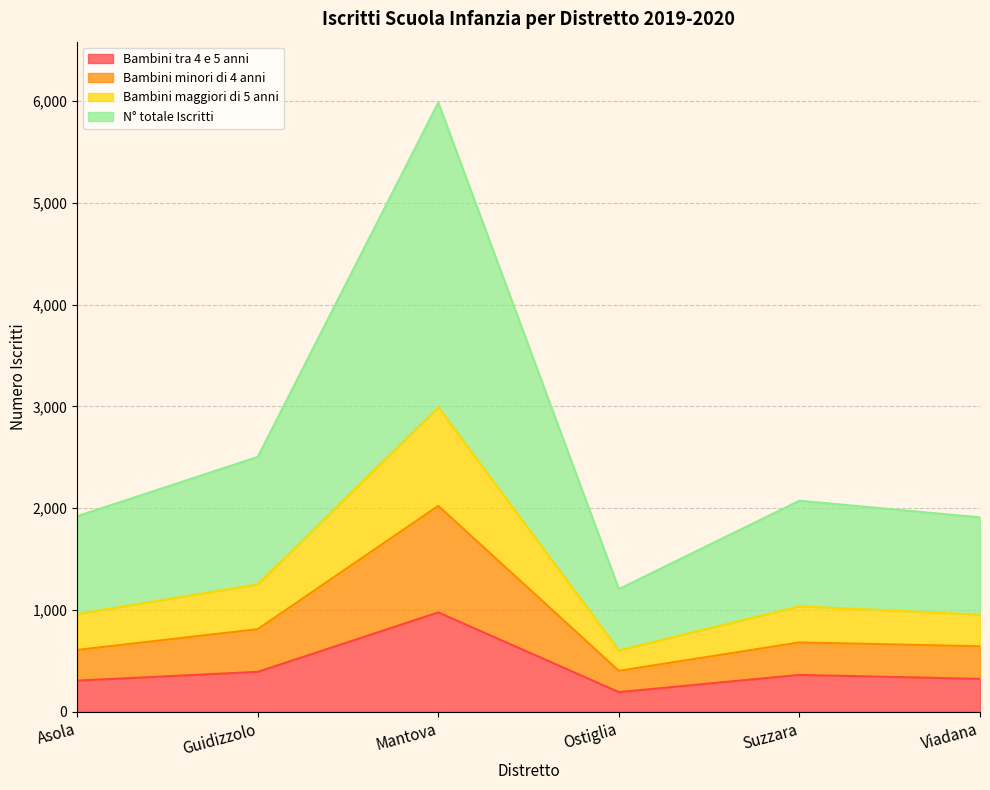

At which category does Bambini minori di 4 anni reach its first local valley?

Ostiglia